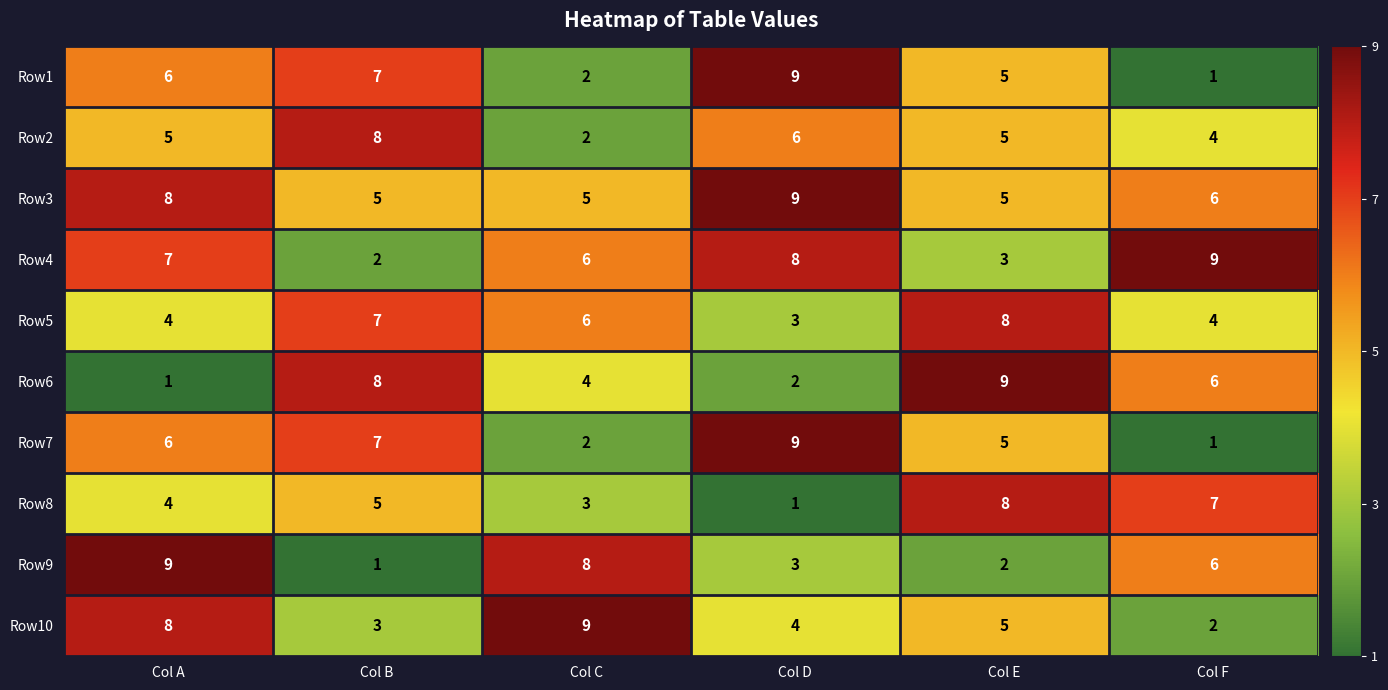

List the labels in order of Row10 value, largest first.

Col C, Col A, Col E, Col D, Col B, Col F